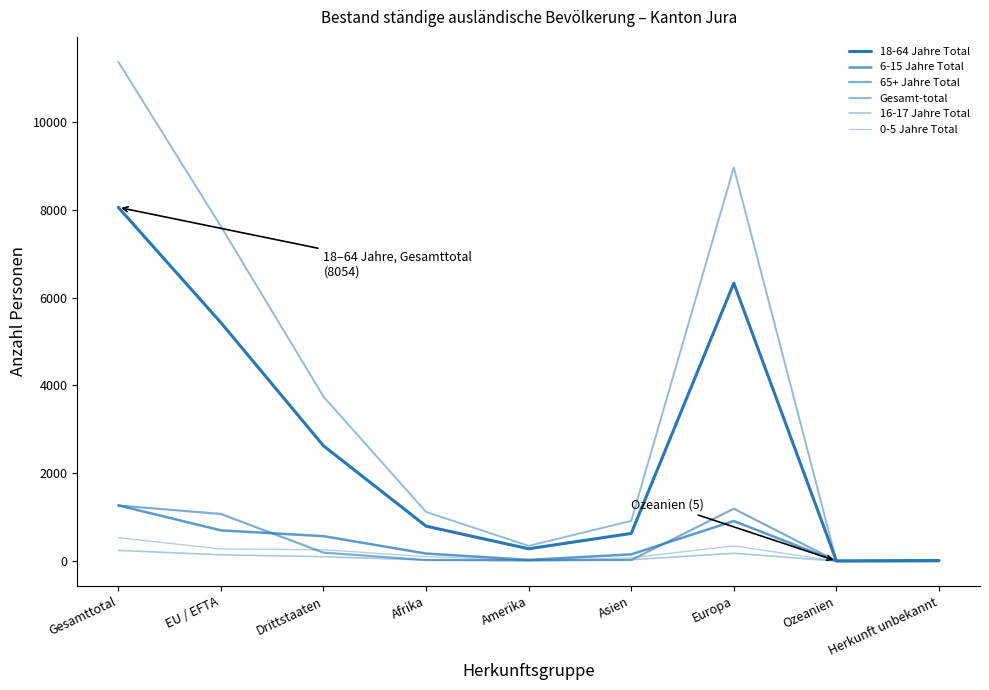

List the series in order of their peak value, highest first.

Gesamt-total, 18-64 Jahre Total, 6-15 Jahre Total, 65+ Jahre Total, 0-5 Jahre Total, 16-17 Jahre Total